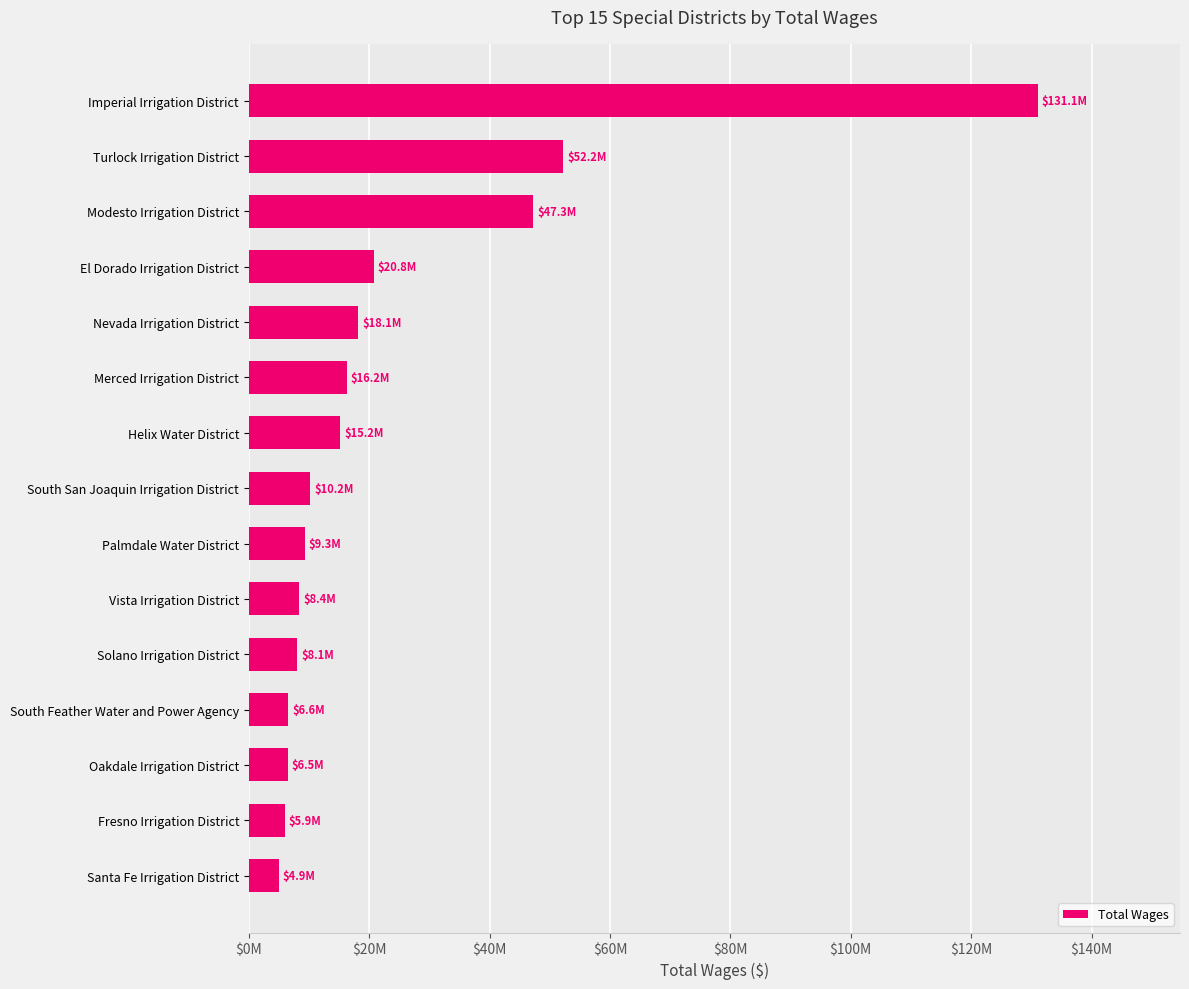

Does the chart contain stacked bars?

No